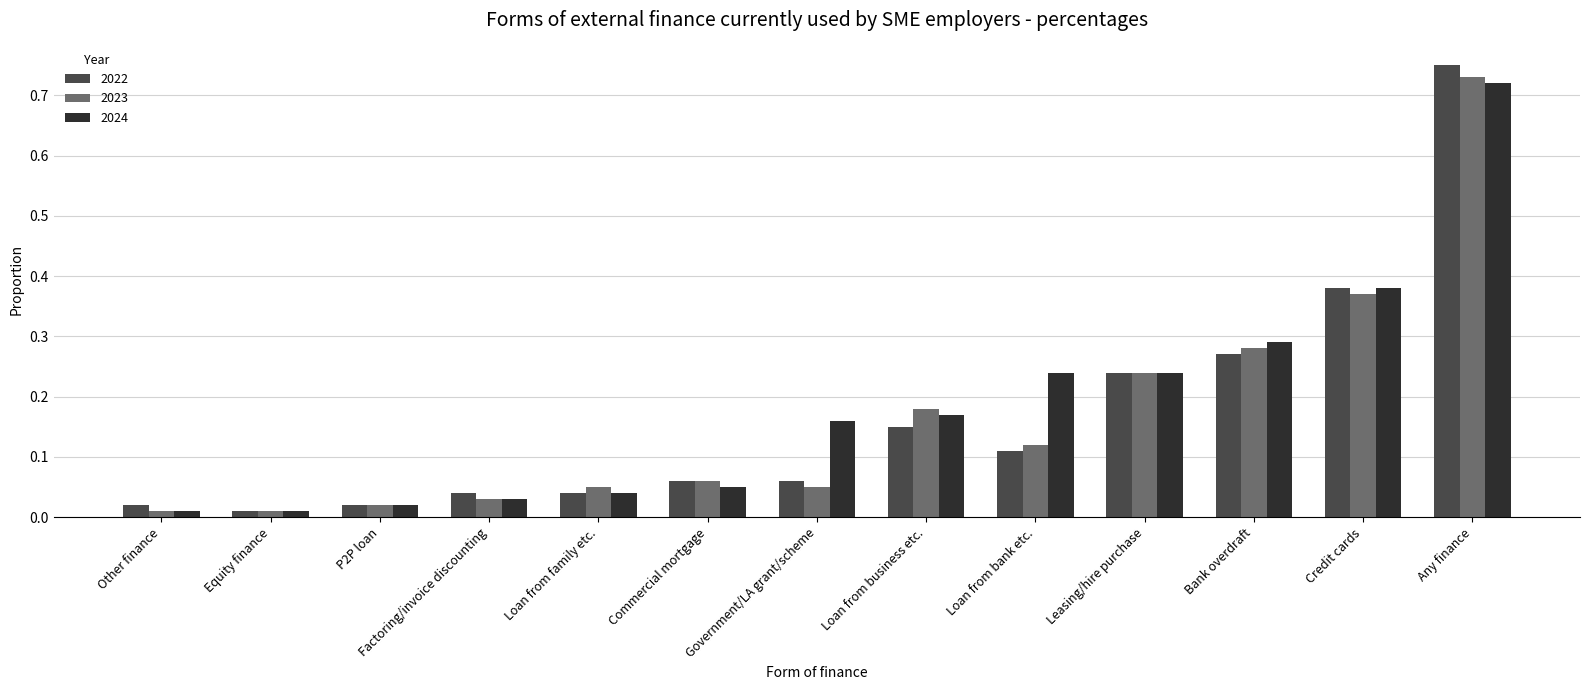

Which category has the highest value across all series?

Any finance